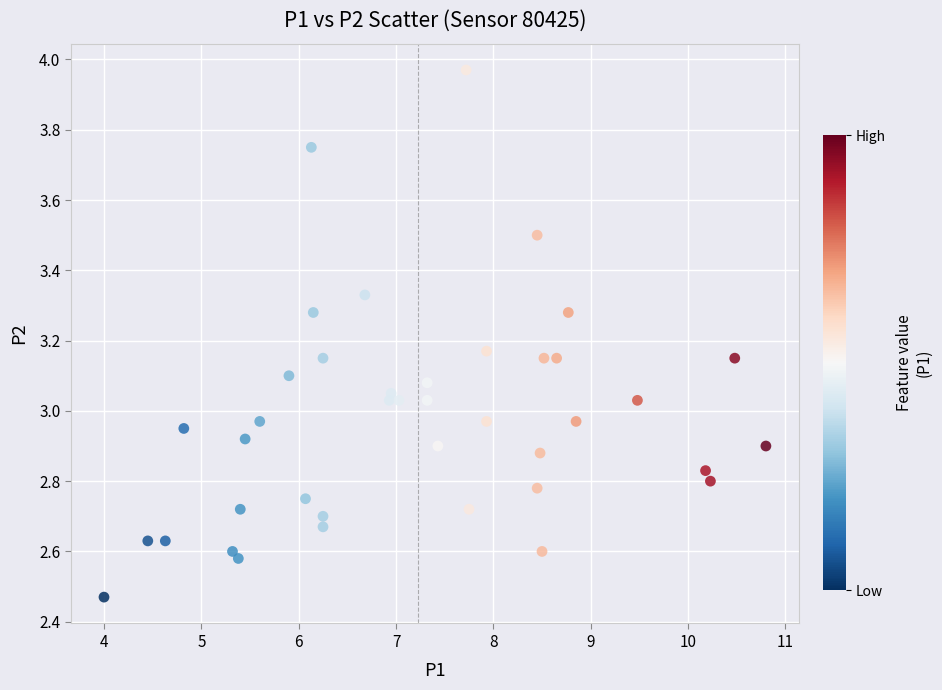

What is the range of Y values (max minus min)?

1.5